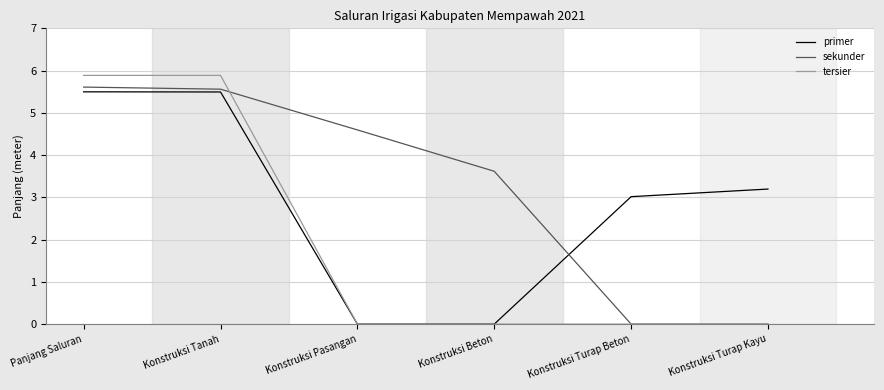

What is the total value across all series at Konstruksi Beton?

3.6